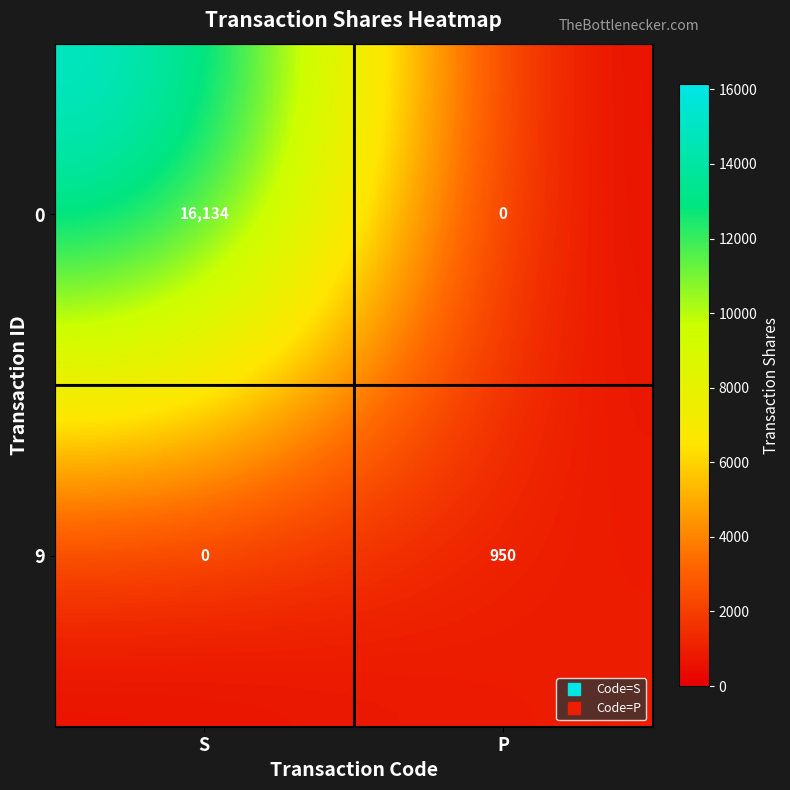

The value of 0 at P is -7069. True or false?

False